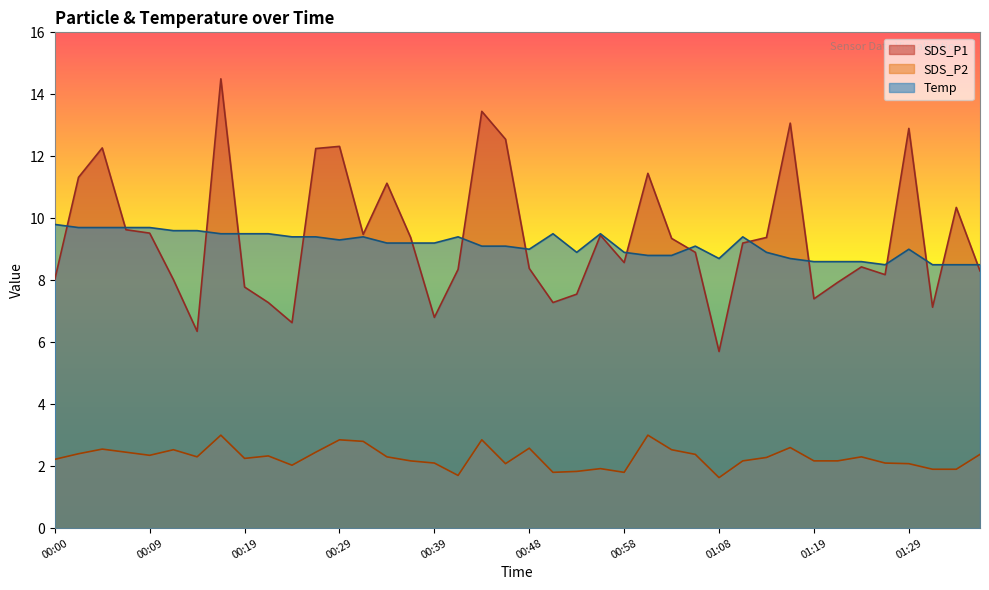

At which category does SDS_P2 reach its first local valley?

00:09